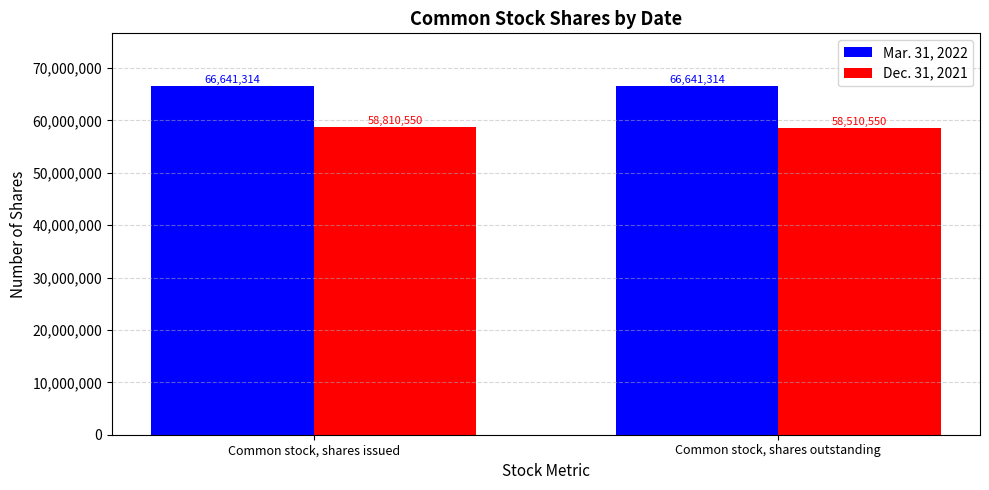

What is the sum of the Mar. 31, 2022 values at Common stock, shares issued and Common stock, shares outstanding?

133282628